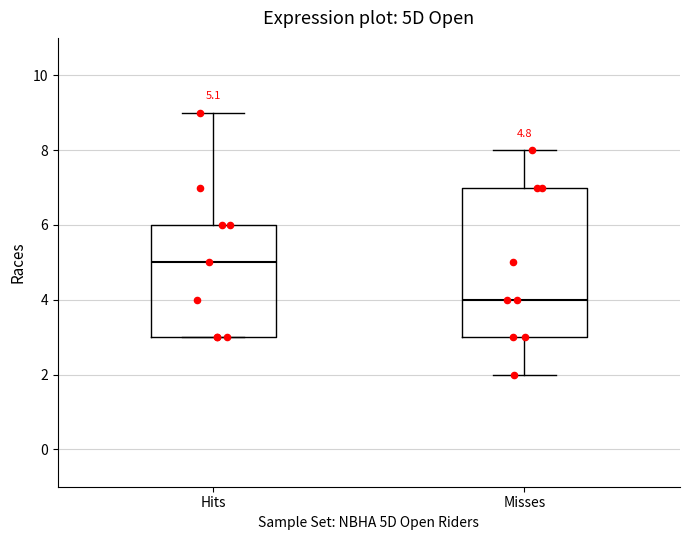

Comparing the boxes themselves (not the whiskers), which one is the tallest?

Misses